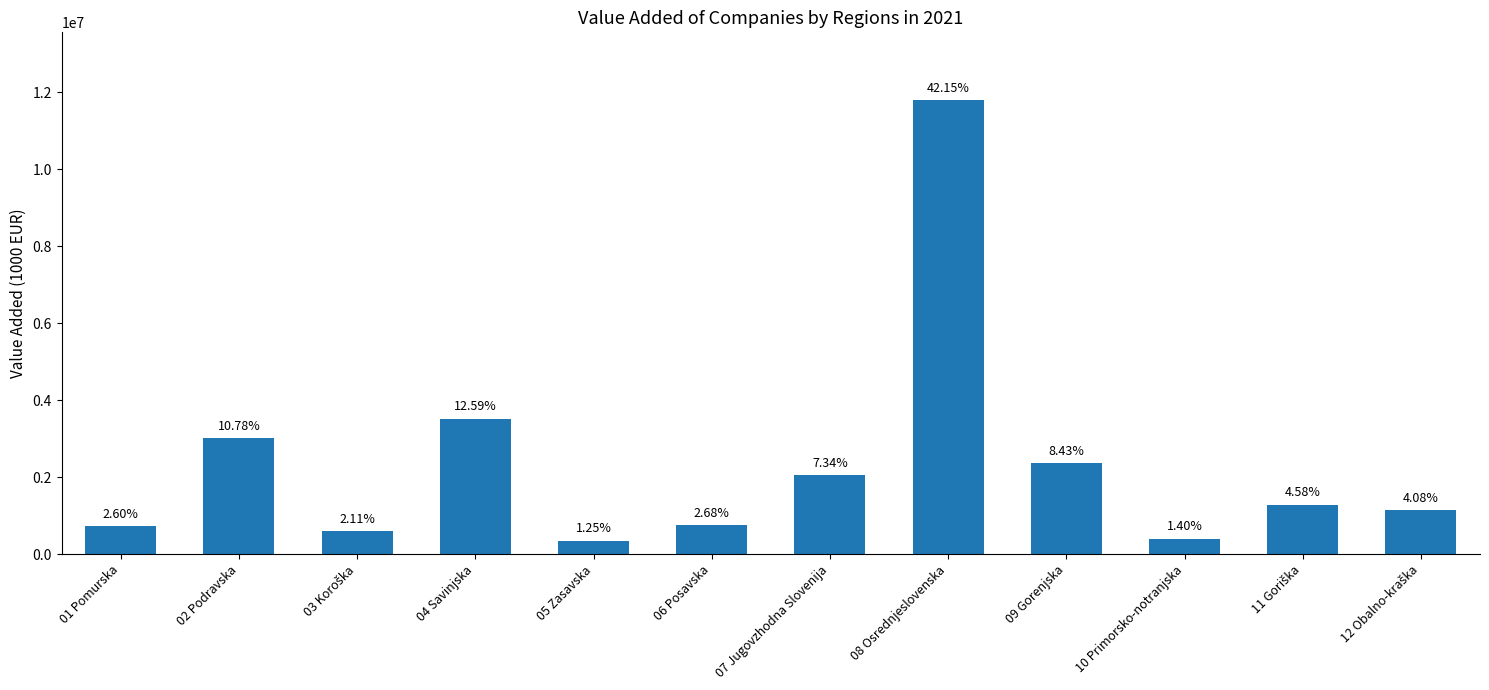

What position from the left is 04 Savinjska?

4